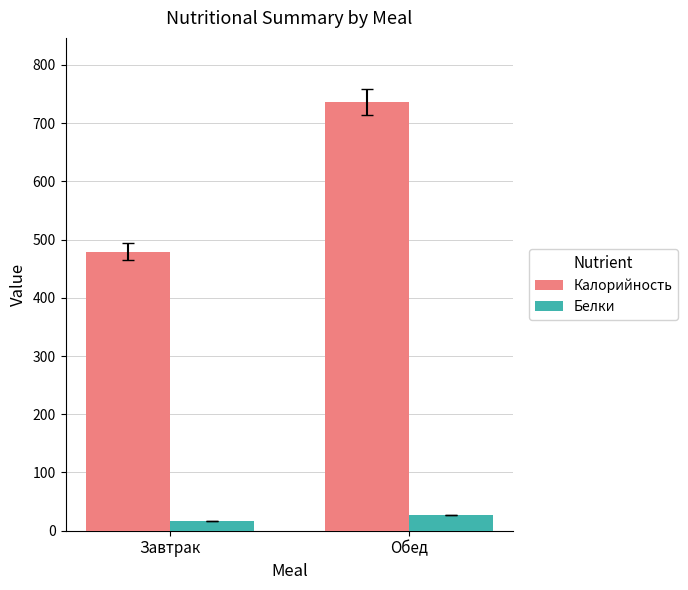

Read the Белки value at Обед.

27.0